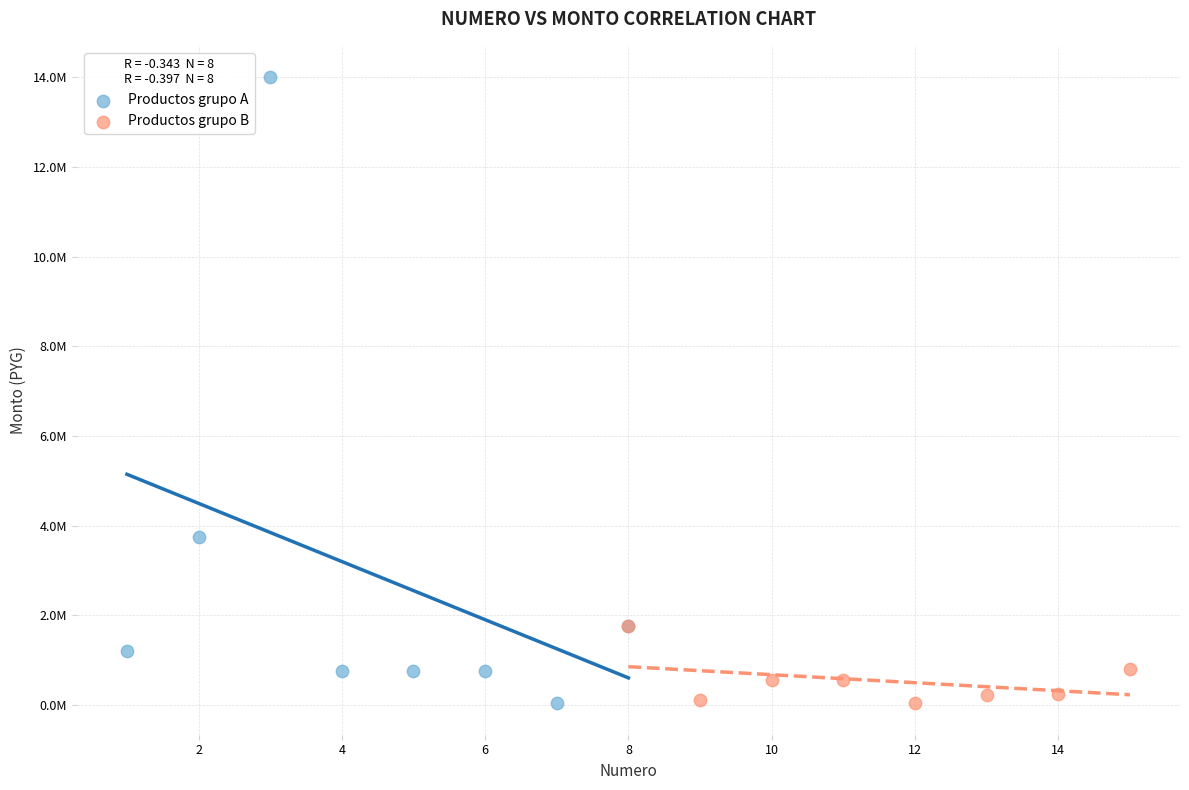

What are all the series names shown in the legend?

Productos grupo A, Productos grupo B